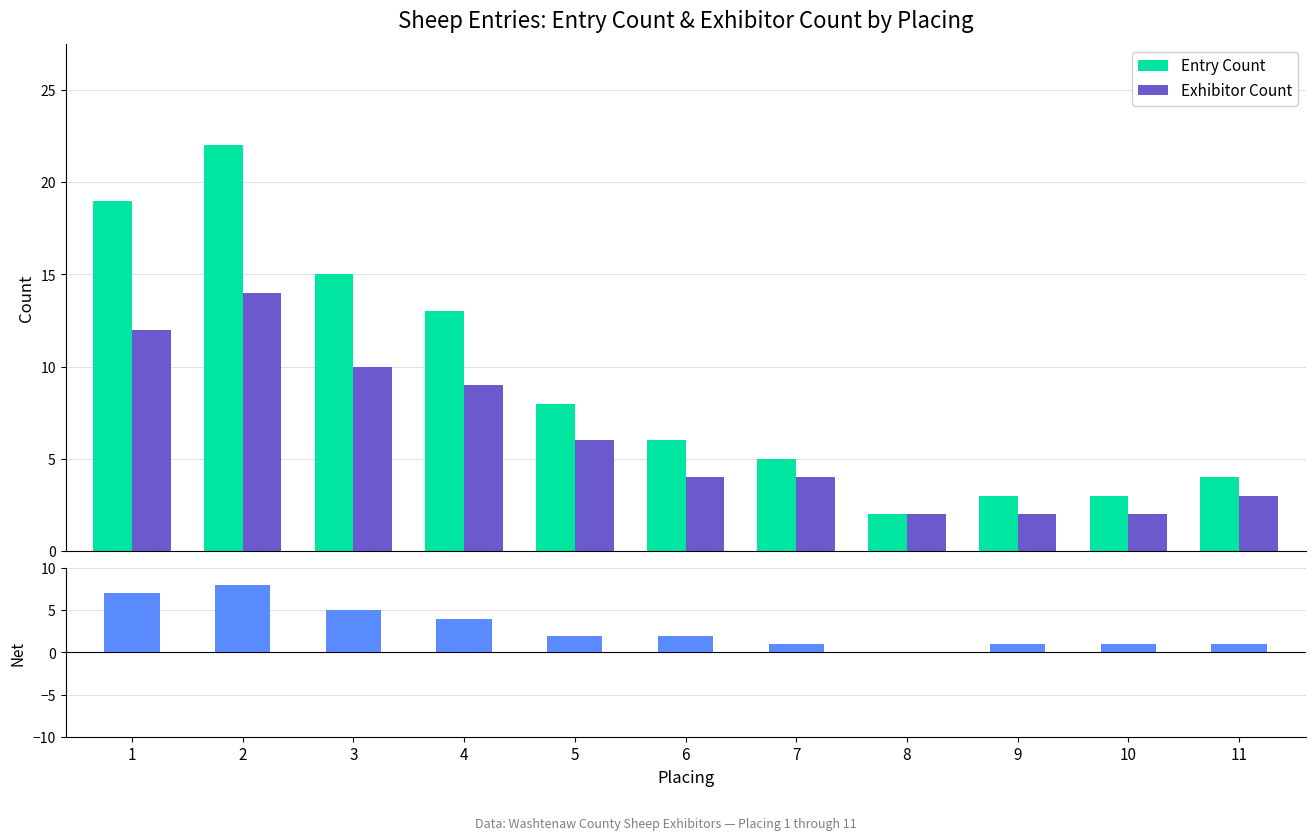

What is the maximum value for Exhibitor Count?

14